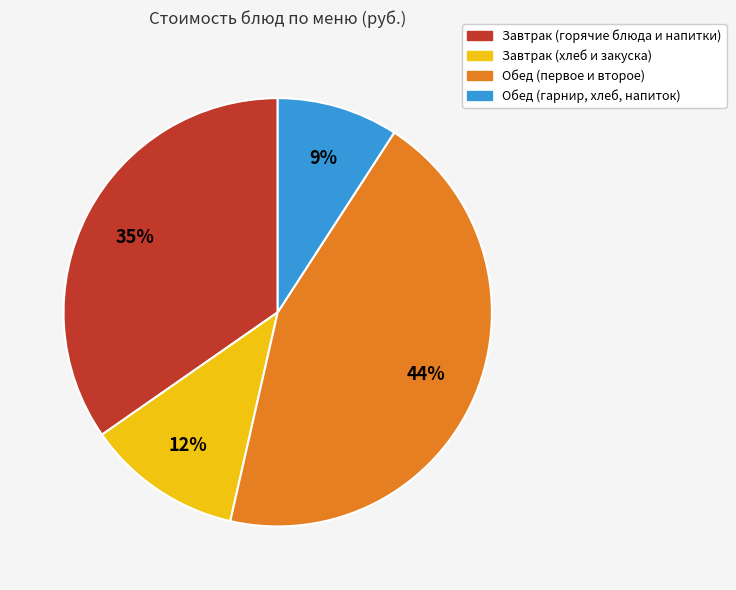

Is there any slice that represents more than half of the pie?

No